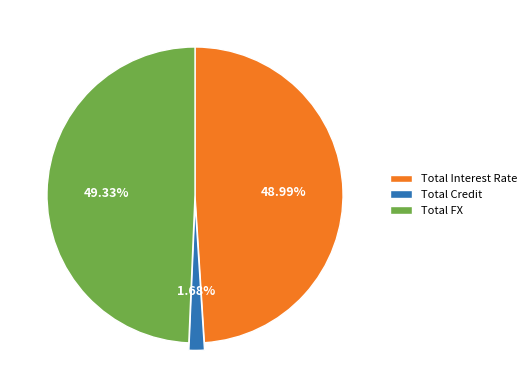

To the nearest percent, what is the difference between the Total FX and Total Credit slice percentages?

48%